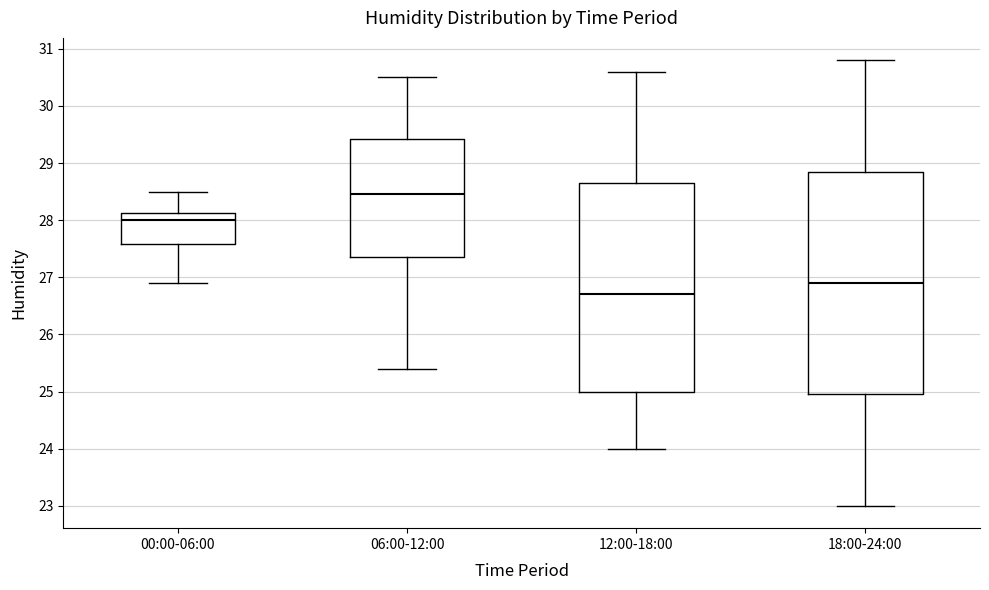

Comparing the boxes themselves (not the whiskers), which one is the tallest?

18:00-24:00